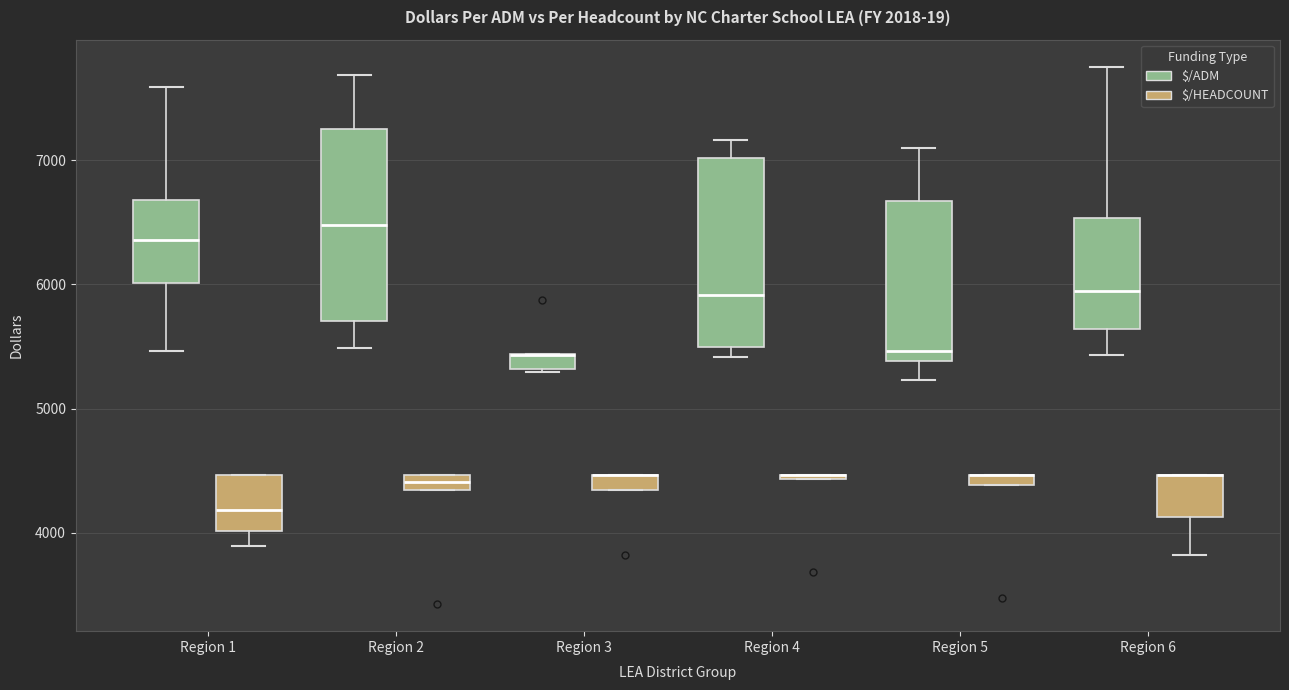

Where is the upper edge of the box for Region 3 ($/ADM) on the y-axis? The values are not printed on the chart, so give them approximately, as read against the axis.

5400